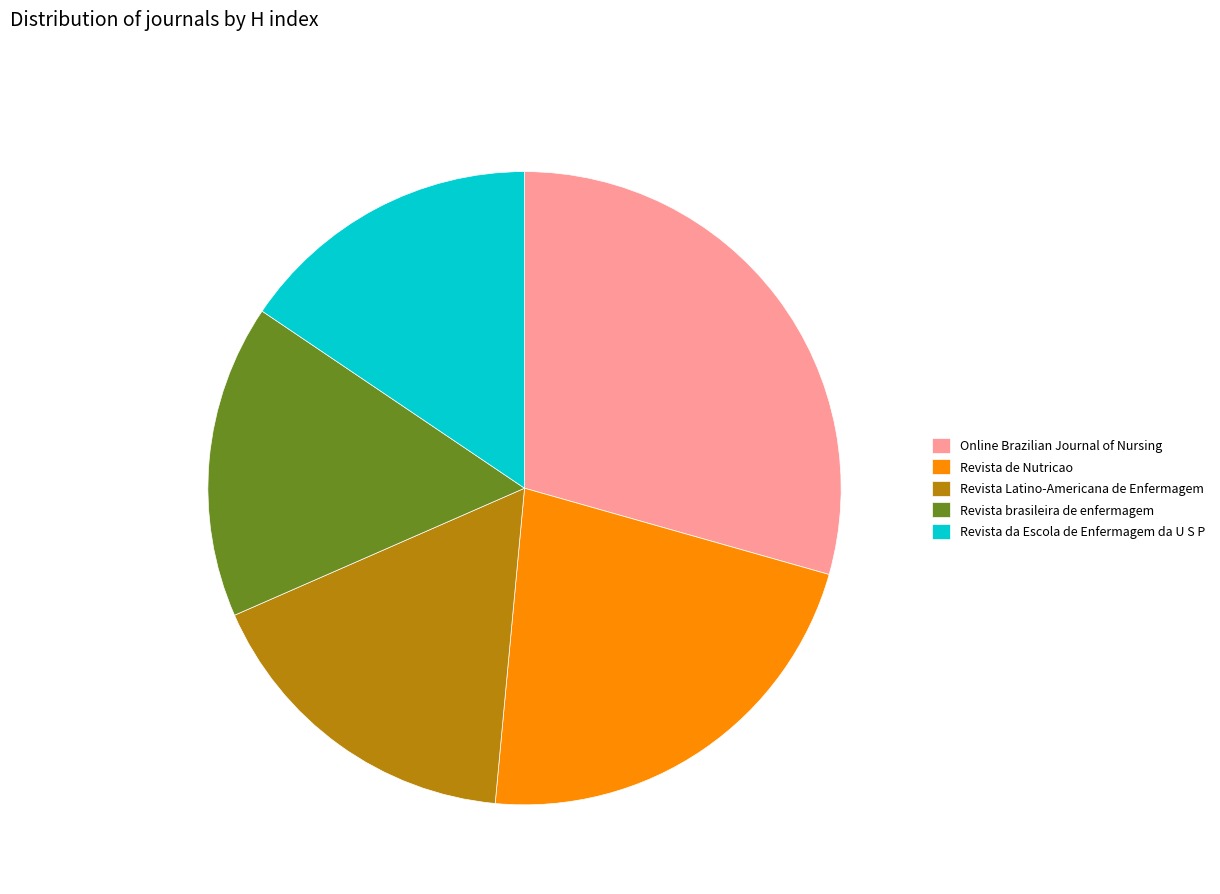

Is it true that Online Brazilian Journal of Nursing is 29% of the pie?

True